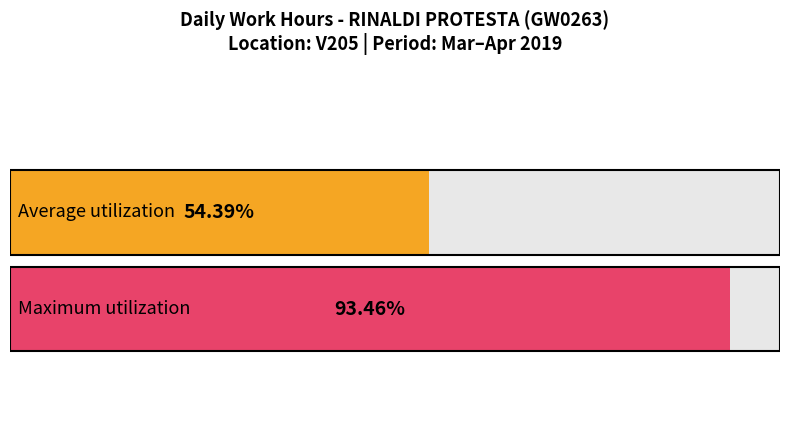

Are the bars horizontal?

Yes